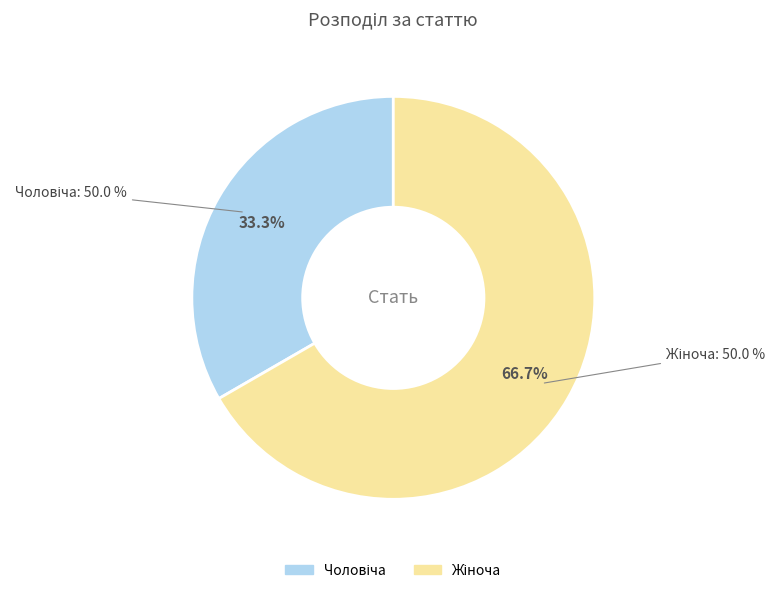

Is it true that Жіноча is 67% of the pie?

True